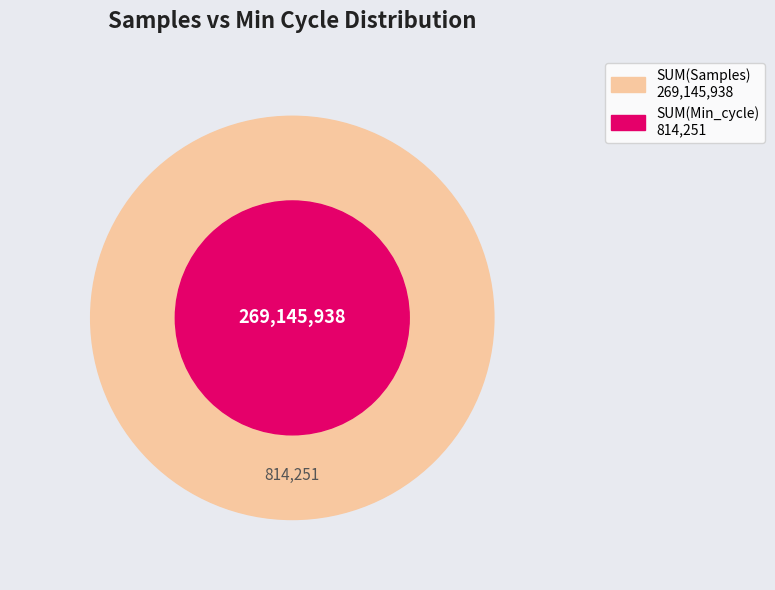

Does 18 account for over 50% of the chart?

No